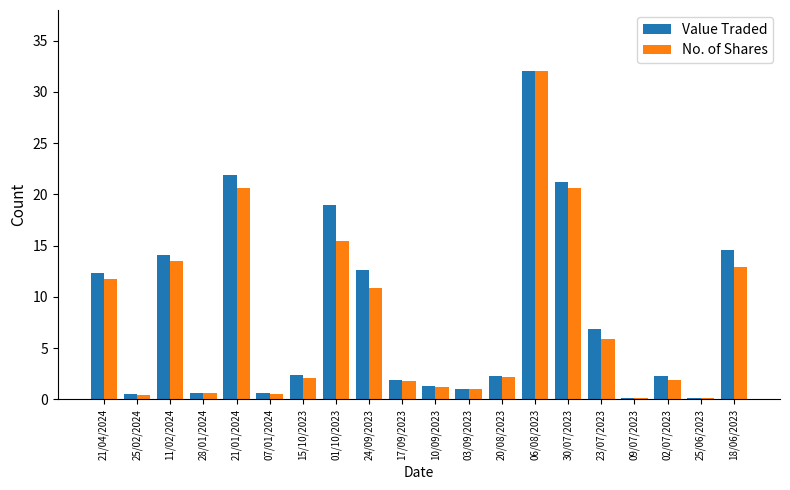

Which series has the largest range (max minus min)?

No. of Shares